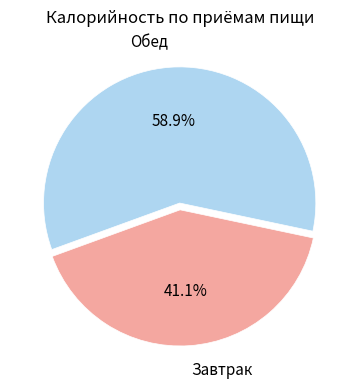

The Обед slice represents 45% of the pie. True or false?

False